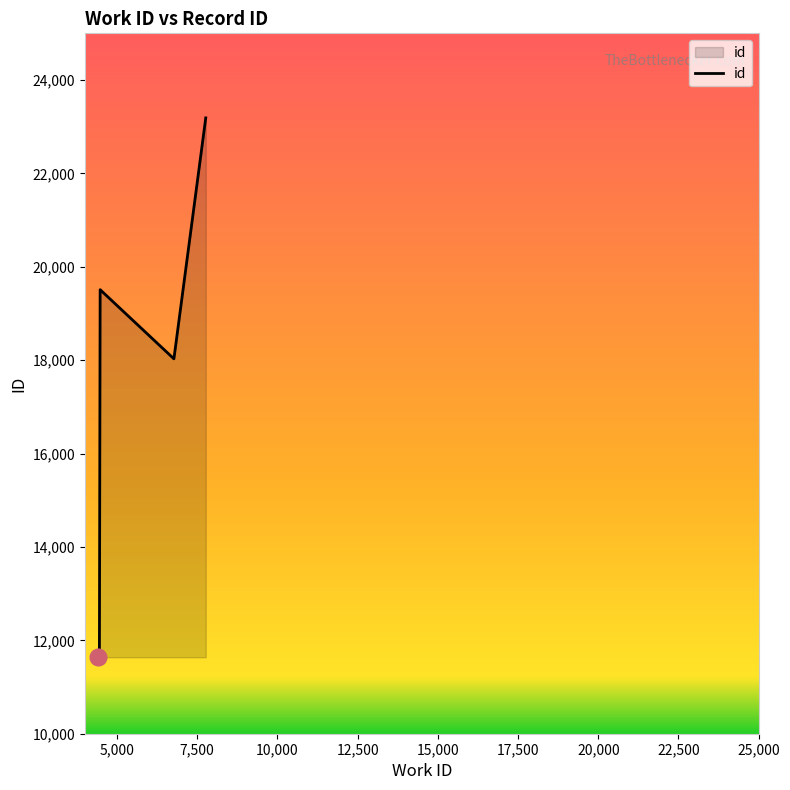

Count the number of values greater than 19485.

2